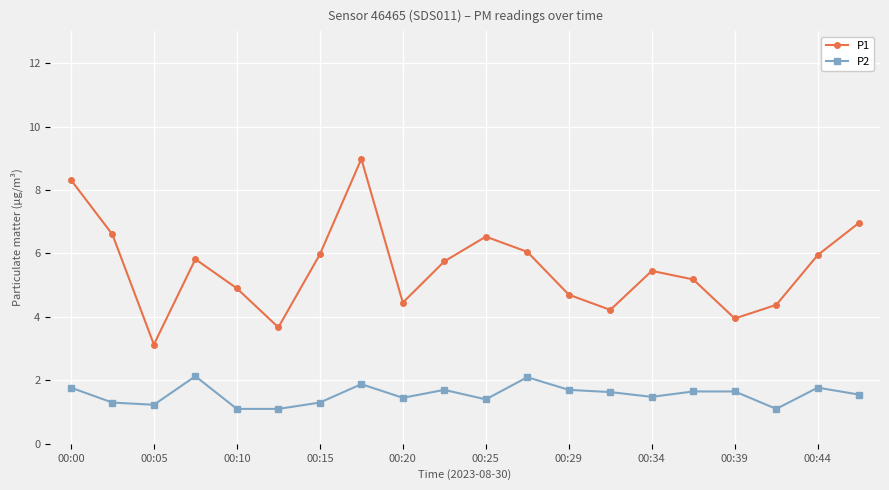

What is the value of the P2 point at the 14th from the left?

1.6